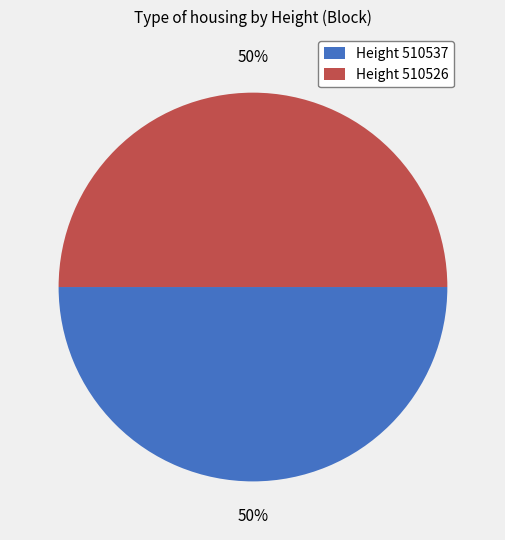

What percentage is the Height 510537 slice, to the nearest percent?

50%